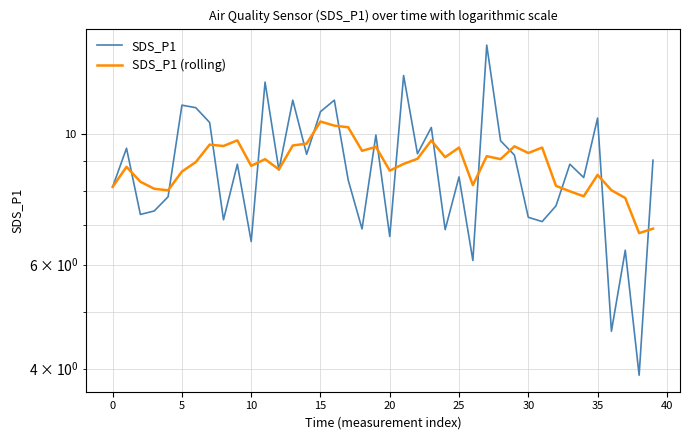

What is the difference between the maximum and minimum values in the SDS_P1 series?

10.2